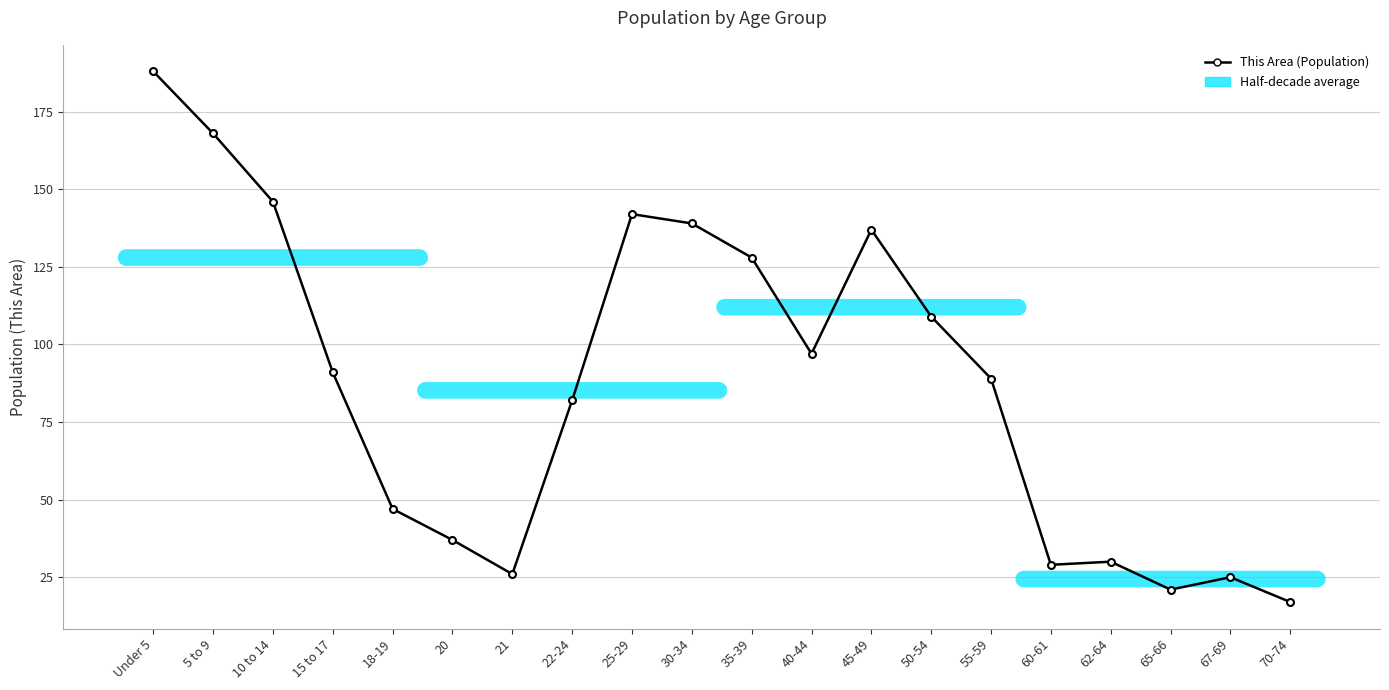

What is the value of the 19th point from the left?

25